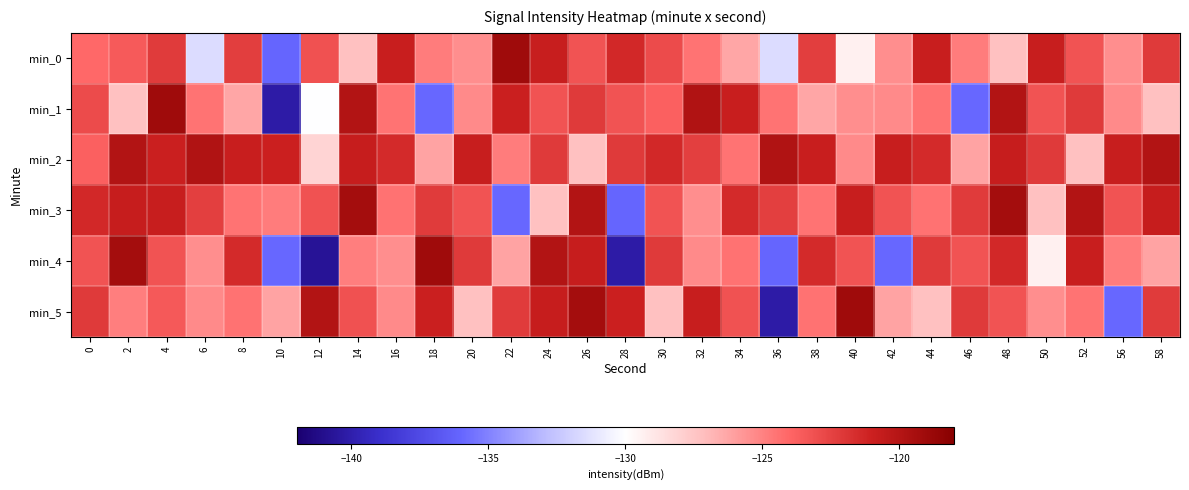

Reading left to right, list all the values displayed in this chart.

min_0: 0=-124.1	2=-123.5	4=-122.2	6=-131.5	8=-122.3	10=-136.0	12=-123.1	14=-127.3	16=-120.9	18=-124.8	20=-125.4	22=-119.0	24=-120.8	26=-123.2	28=-121.4	30=-122.9	32=-124.5	34=-126.3	36=-131.5	38=-122.3	40=-129.4	42=-125.4	44=-120.9	46=-124.8	48=-127.3	50=-120.8	52=-123.2	56=-125.4	58=-122.1
min_1: 0=-122.9	2=-127.3	4=-119.0	6=-124.5	8=-126.3	10=-140.2	12=-130.0	14=-119.9	16=-124.5	18=-135.9	20=-125.3	22=-121.0	24=-123.2	26=-122.1	28=-123.2	30=-123.8	32=-119.8	34=-120.9	36=-124.5	38=-126.3	40=-125.4	42=-125.3	44=-124.5	46=-135.9	48=-119.9	50=-123.2	52=-122.1	56=-125.3	58=-127.3
min_2: 0=-123.8	2=-119.9	4=-121.0	6=-119.8	8=-120.9	10=-121.0	12=-128.2	14=-120.8	16=-121.5	18=-126.2	20=-120.8	22=-124.8	24=-122.1	26=-127.3	28=-122.1	30=-121.4	32=-122.4	34=-124.5	36=-119.8	38=-120.9	40=-125.3	42=-120.8	44=-121.5	46=-126.2	48=-120.8	50=-122.1	52=-127.3	56=-120.8	58=-119.9
min_3: 0=-121.4	2=-120.8	4=-120.8	6=-122.4	8=-124.5	10=-124.8	12=-123.2	14=-119.3	16=-124.4	18=-122.2	20=-123.2	22=-135.9	24=-127.3	26=-119.9	28=-136.0	30=-123.2	32=-125.4	34=-121.5	36=-122.4	38=-124.5	40=-120.8	42=-123.2	44=-124.4	46=-122.2	48=-119.3	50=-127.3	52=-119.9	56=-123.2	58=-120.8
min_4: 0=-123.2	2=-119.3	4=-123.2	6=-125.4	8=-121.5	10=-135.9	12=-140.7	14=-124.8	16=-125.4	18=-119.0	20=-122.1	22=-126.2	24=-119.9	26=-120.8	28=-140.2	30=-122.1	32=-125.3	34=-124.4	36=-136.0	38=-121.5	40=-123.2	42=-135.9	44=-122.1	46=-123.2	48=-121.4	50=-129.4	52=-120.9	56=-124.8	58=-126.2
min_5: 0=-122.1	2=-124.8	4=-123.5	6=-125.3	8=-124.4	10=-126.2	12=-119.9	14=-123.1	16=-125.3	18=-121.0	20=-127.3	22=-122.2	24=-120.8	26=-119.3	28=-121.0	30=-127.3	32=-120.8	34=-123.2	36=-140.2	38=-124.4	40=-119.0	42=-126.2	44=-127.3	46=-122.1	48=-123.2	50=-125.4	52=-124.5	56=-135.9	58=-122.2